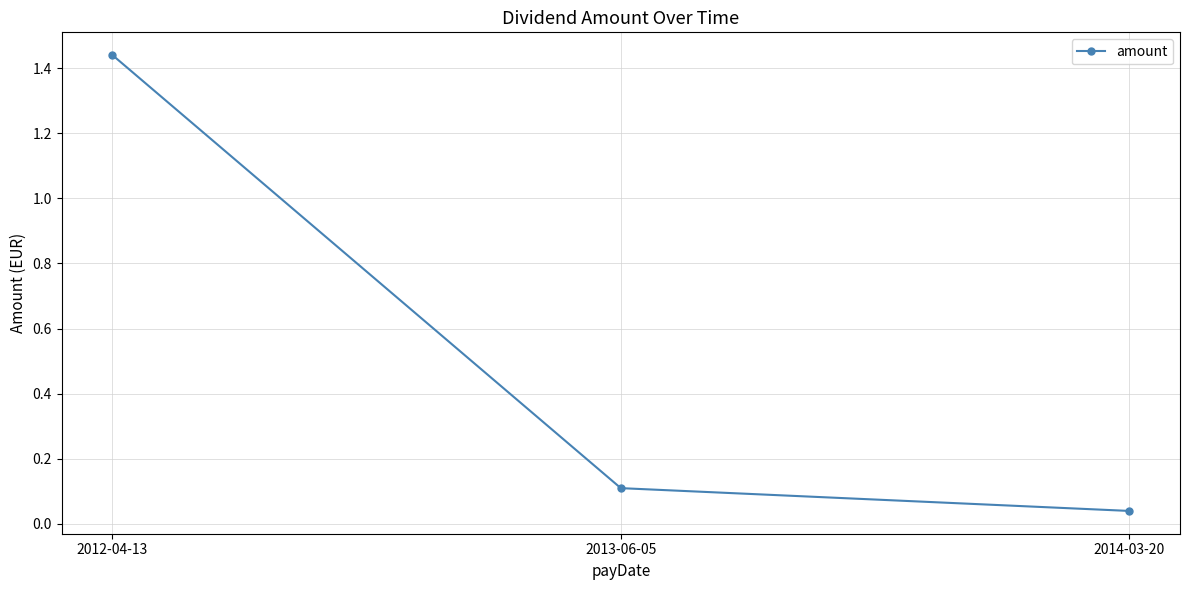

What is the change in value from 2013-06-05 to 2014-03-20?

-0.1